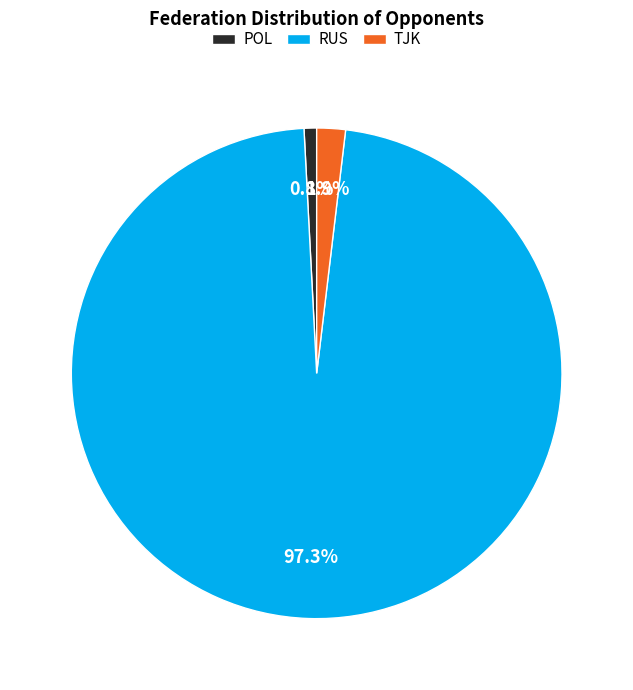

Is it true that TJK is 8% of the pie?

False